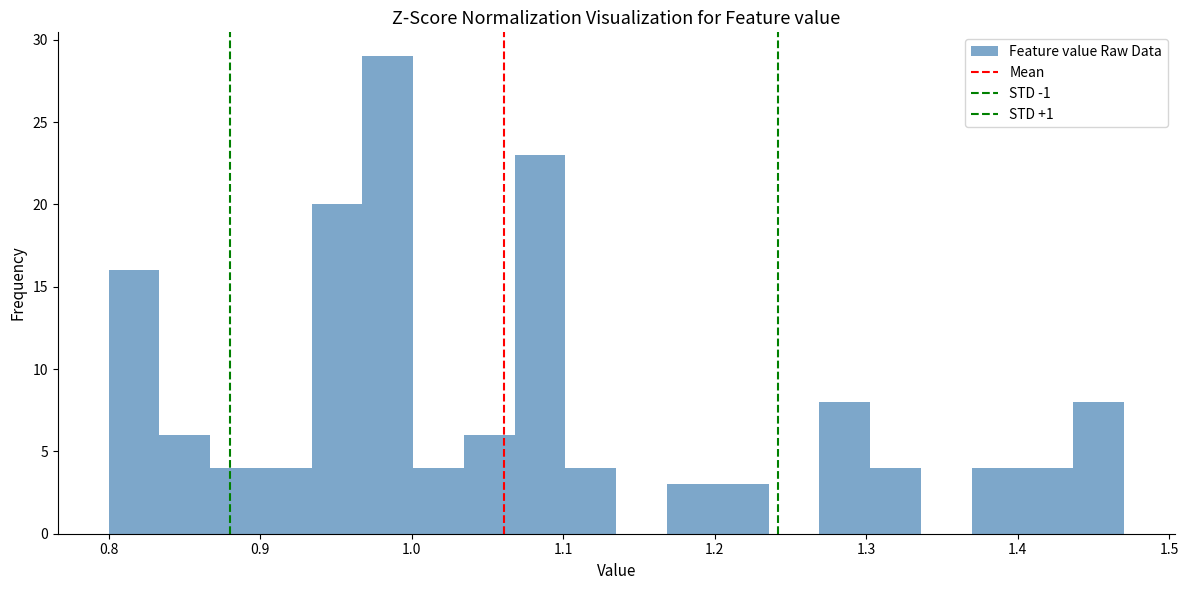

Read against the x-axis, roughly where is the centre of the tallest bar?

0.98